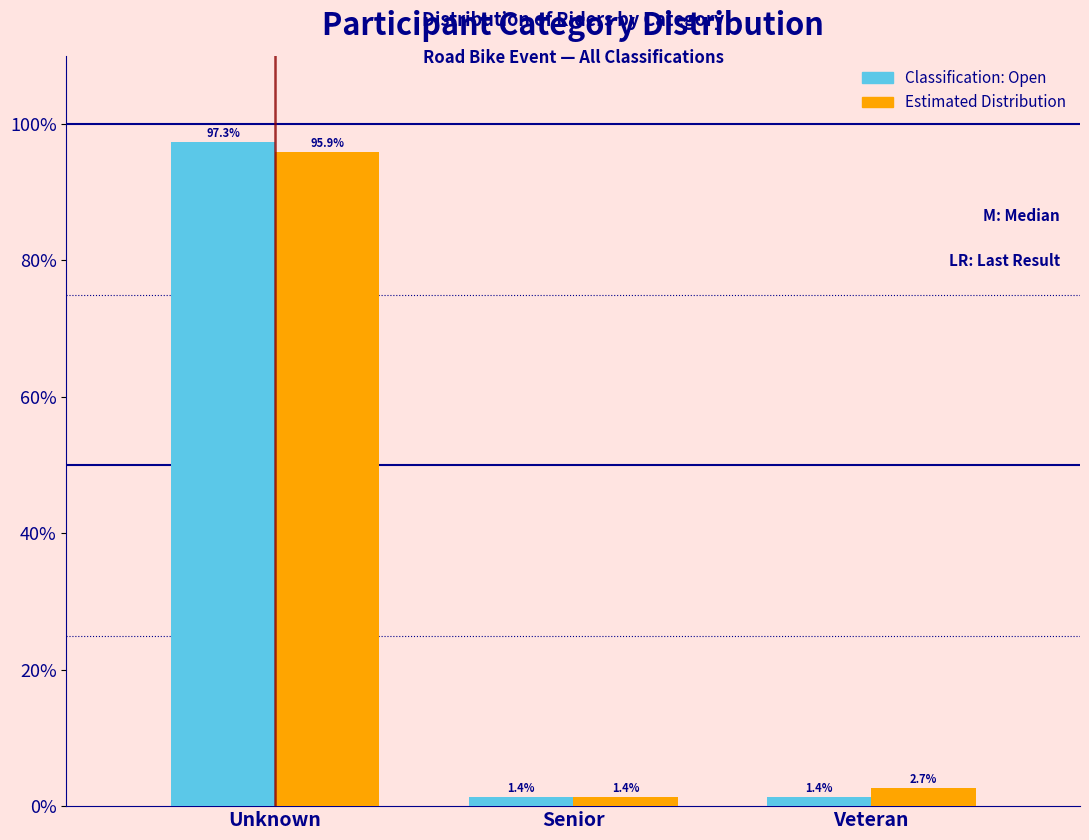

Reading right to left, what are all the values shown in this chart?

Classification: Open: Veteran=1.4	Senior=1.4	Unknown=97.3
Estimated Distribution: Veteran=2.7	Senior=1.4	Unknown=95.9